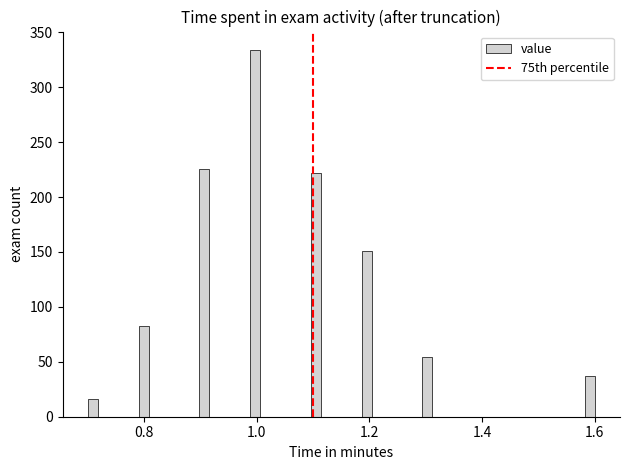

Around what value on the x-axis is the tallest bar? Give the approximate position of its centre, as read against the axis.

1.00